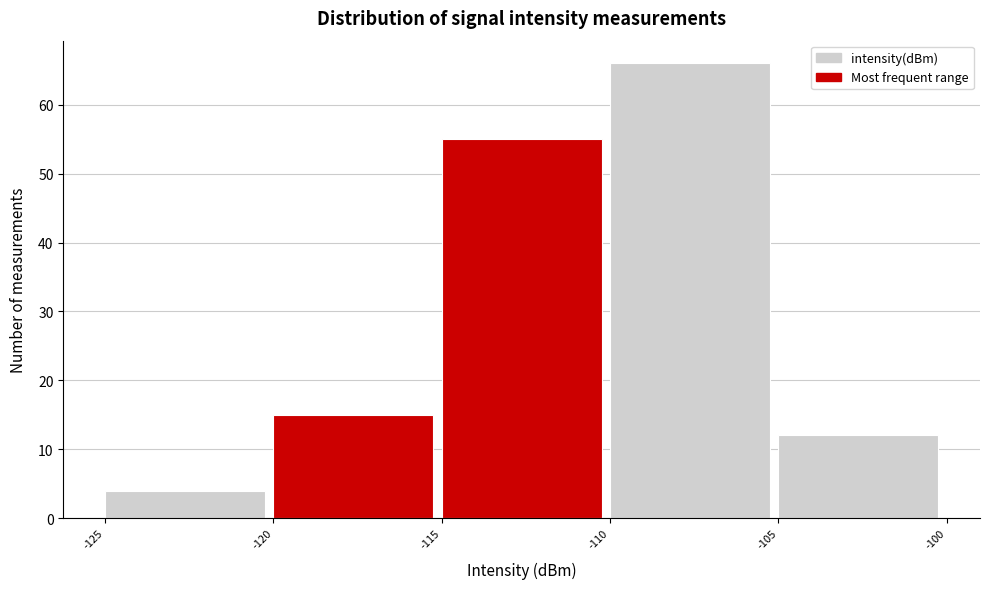

Which range on the x-axis has the tallest bar?

-110 to -105